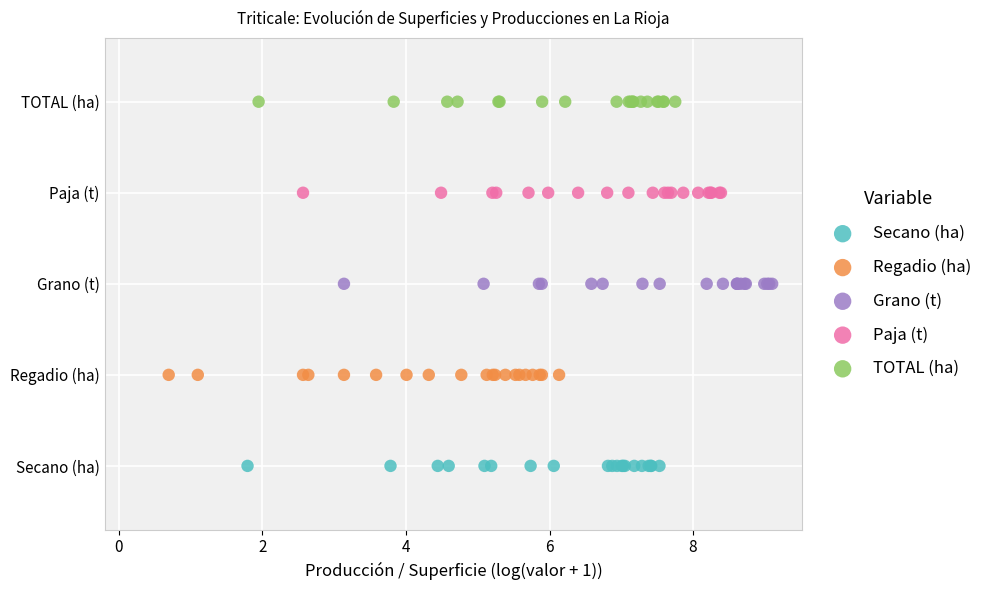

Which series contains the lowest Y value?

Secano (ha)